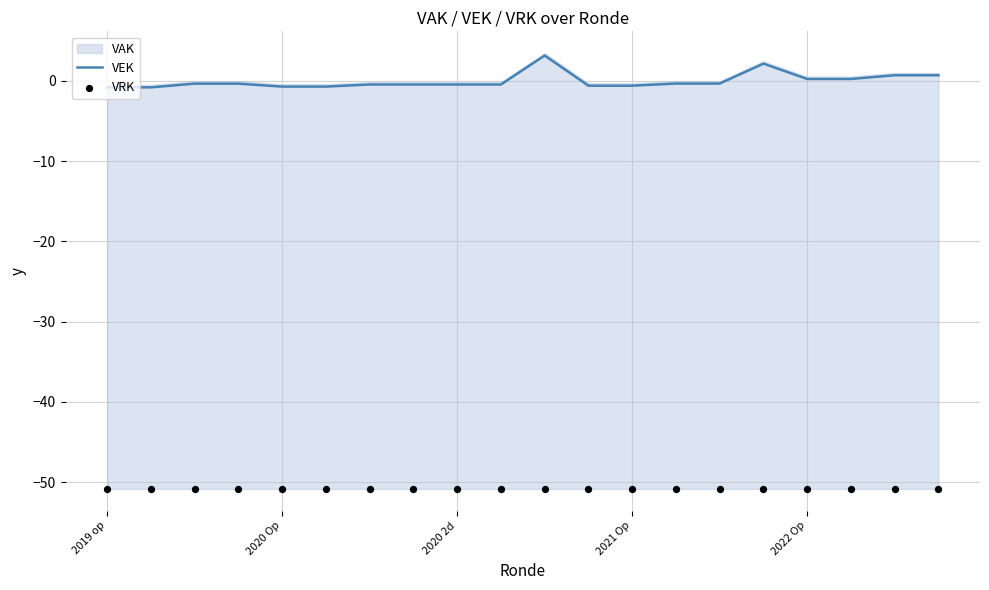

Which series reaches the minimum Y coordinate?

VRK